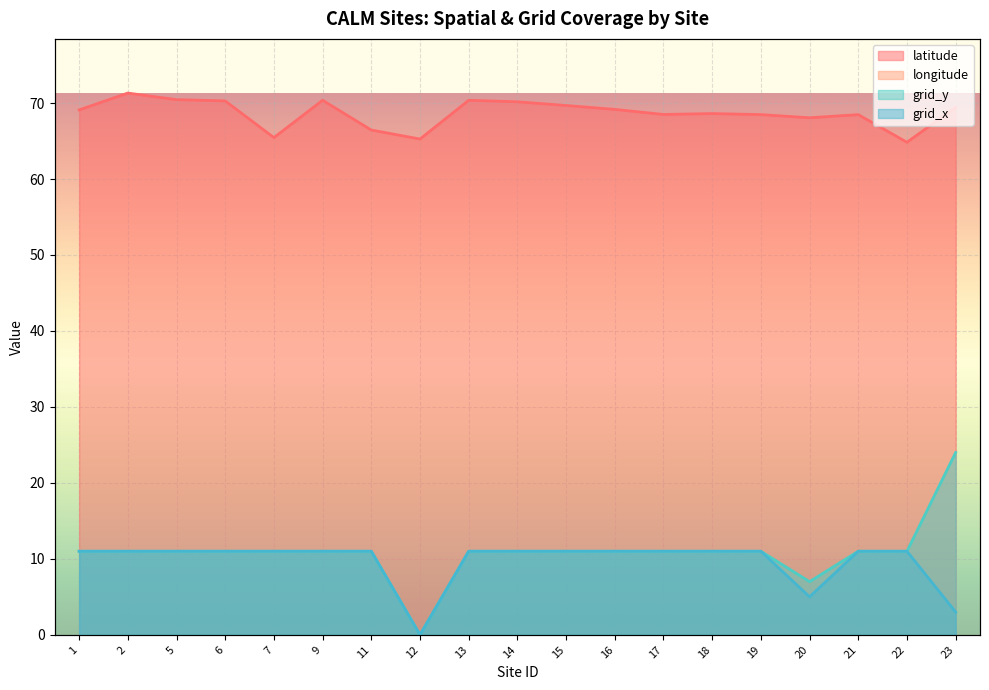

What is the value of the grid_x point at the 9th from the left?

11.0